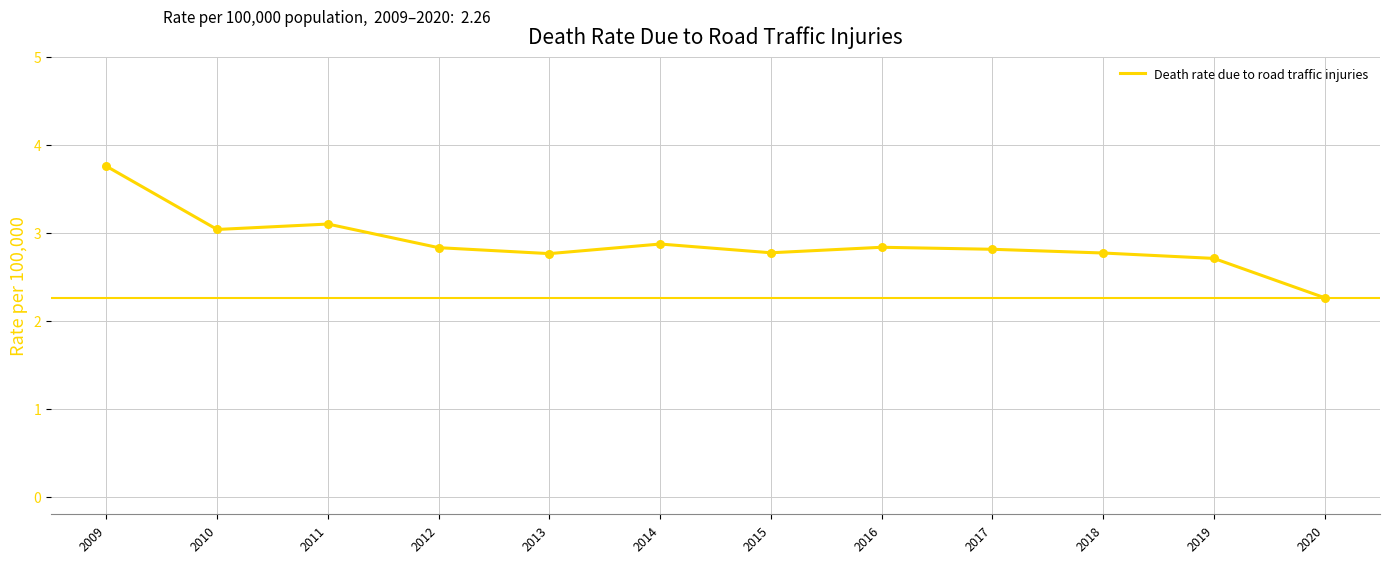

Between 2017 and 2013, which is larger?

2017